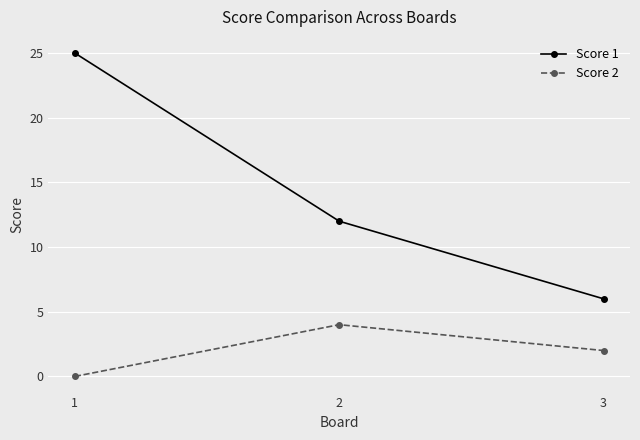

The value of Score 2 at 1 is 2. True or false?

False